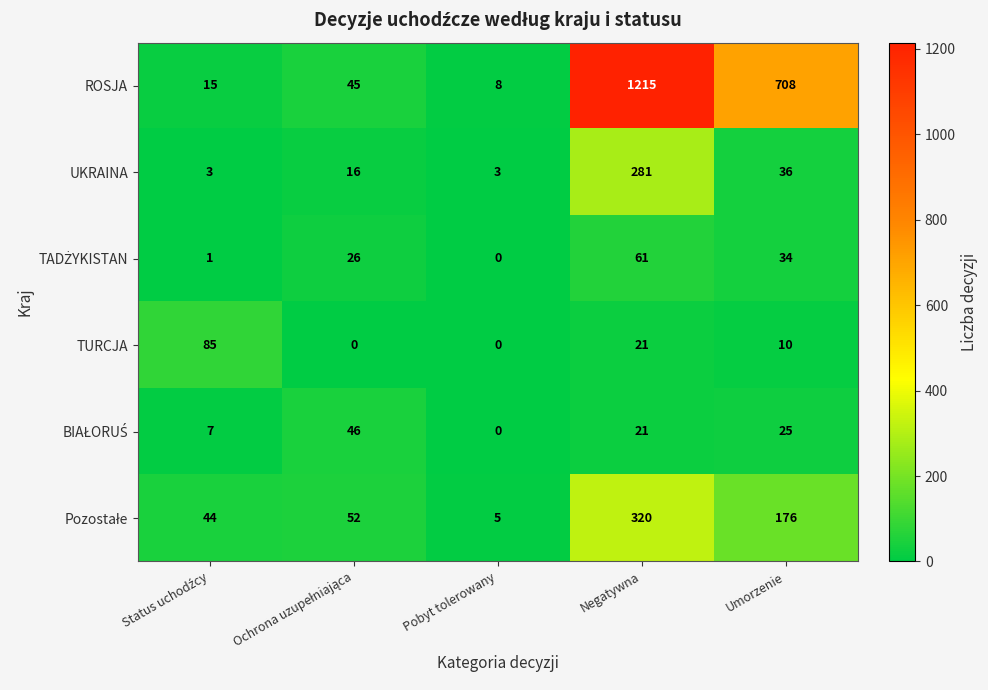

At how many categories does at least one series exceed 943?

1